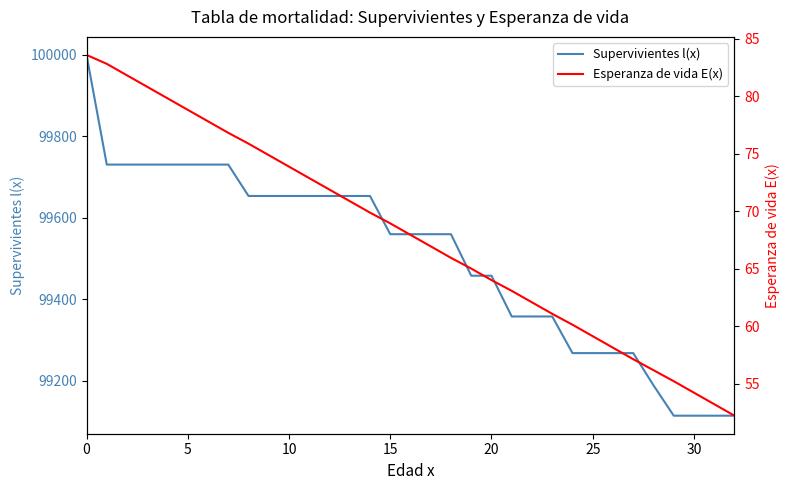

What is the value of the Supervivientes l(x) point at the 2nd from the left?

99730.9